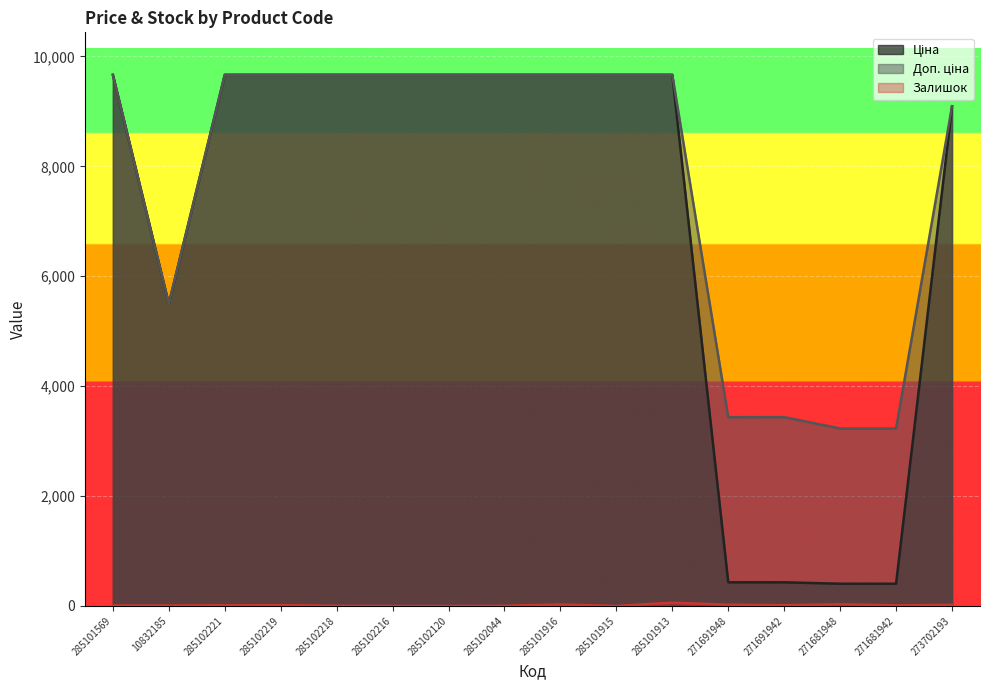

Which series has the largest total across all categories?

Доп. ціна